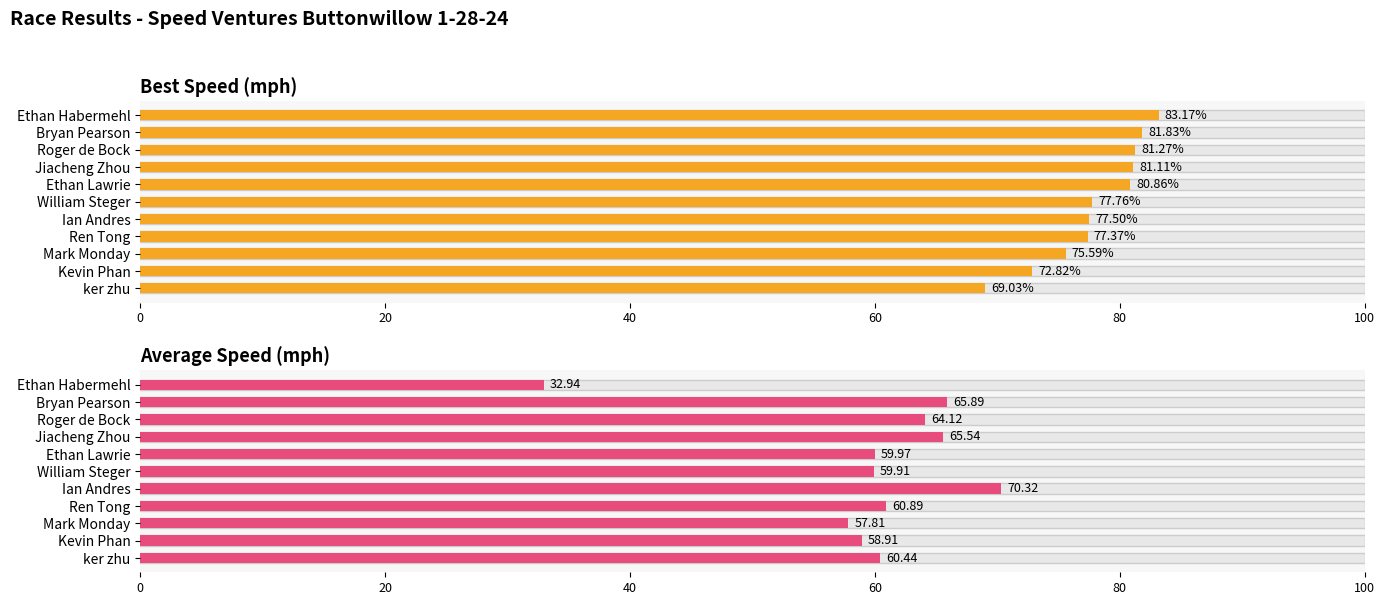

What are all the series names shown in the legend?

Best Speed (mph), Average Speed (mph)